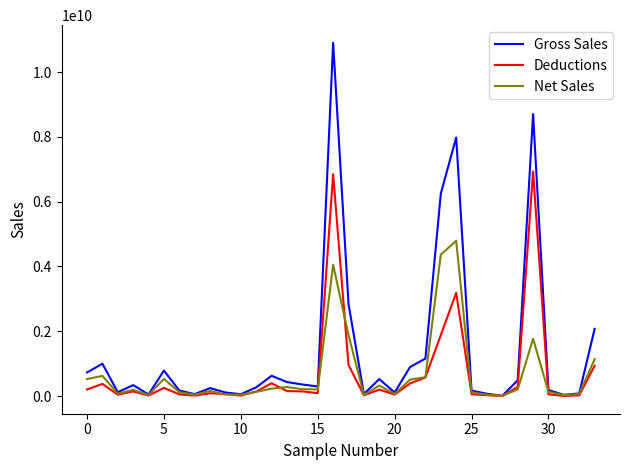

Rank the series by their maximum value, from lowest to highest.

Net Sales, Deductions, Gross Sales